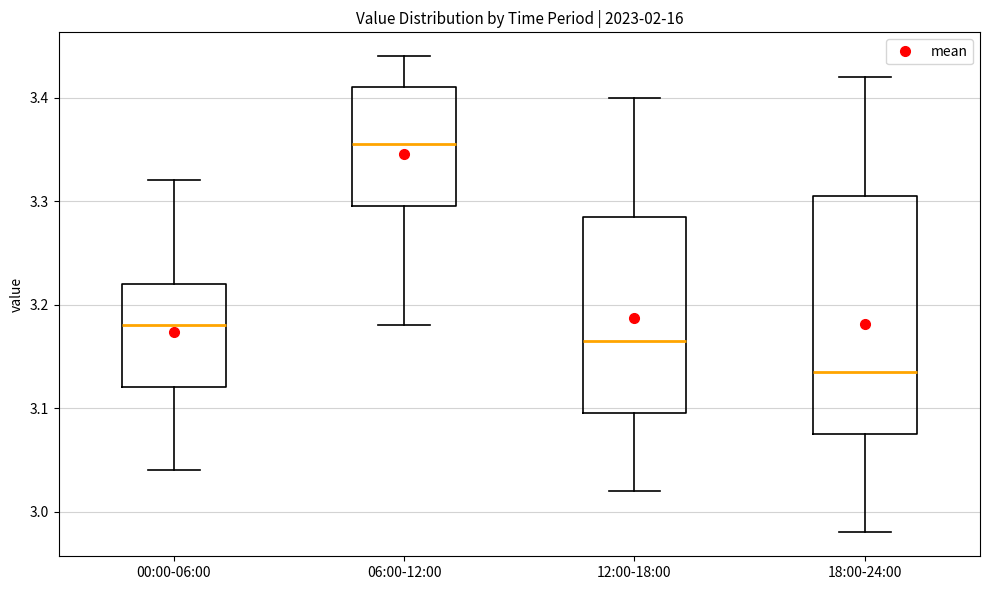

Where is the lower edge of the box for 12:00-18:00 on the y-axis? The values are not printed on the chart, so give them approximately, as read against the axis.

3.10